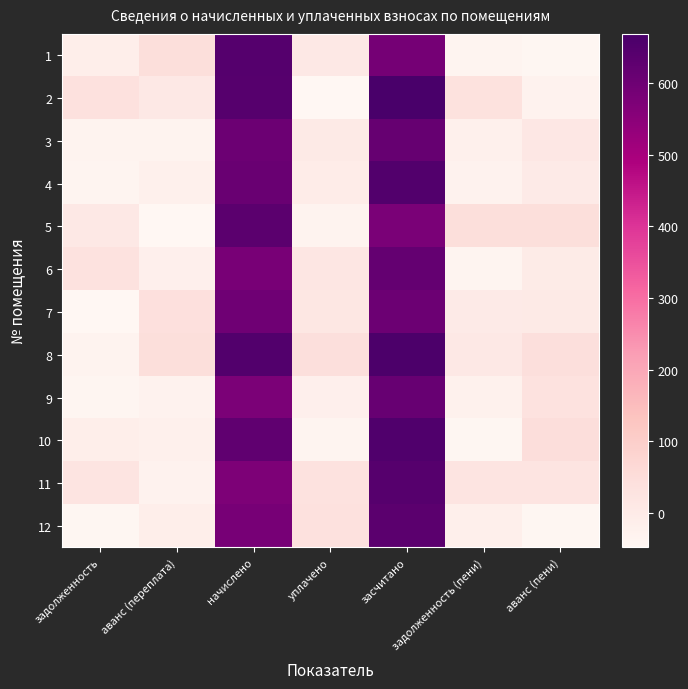

Reading left to right, transcribe all the data shown in this chart.

1: задолженность=-12.5	аванс (переплата)=45.1	начислено=644.9	уплачено=9.9	засчитано=587.3	задолженность (пени)=-34.4	аванс (пени)=-44.2
2: задолженность=36.6	аванс (переплата)=10.1	начислено=642.5	уплачено=-47.9	засчитано=668.7	задолженность (пени)=33.2	аванс (пени)=-28.8
3: задолженность=-31.8	аванс (переплата)=-31.7	начислено=602.1	уплачено=2.5	засчитано=614.9	задолженность (пени)=-20.9	аванс (пени)=11.2
4: задолженность=-36.1	аванс (переплата)=-20.8	начислено=608.4	уплачено=-4.4	засчитано=650.2	задолженность (пени)=-30.0	аванс (пени)=1.4
5: задолженность=9.2	аванс (переплата)=-45.4	начислено=632.5	уплачено=-32.9	засчитано=578.2	задолженность (пени)=44.9	аванс (пени)=46.6
6: задолженность=30.8	аванс (переплата)=-19.5	начислено=581.5	уплачено=18.4	засчитано=615.7	задолженность (пени)=-37.8	аванс (пени)=-0.5
7: задолженность=-46.6	аванс (переплата)=40.9	начислено=597.6	уплачено=16.3	засчитано=602.9	задолженность (пени)=2.0	аванс (пени)=4.7
8: задолженность=-31.5	аванс (переплата)=47.0	начислено=649.2	уплачено=43.9	засчитано=661.2	задолженность (пени)=9.8	аванс (пени)=42.2
9: задолженность=-41.2	аванс (переплата)=-30.4	начислено=576.2	уплачено=-17.5	засчитано=610.6	задолженность (пени)=-22.9	аванс (пени)=32.9
10: задолженность=-14.3	аванс (переплата)=-21.9	начислено=626.0	уплачено=-35.9	засчитано=651.9	задолженность (пени)=-42.5	аванс (пени)=48.7
11: задолженность=27.2	аванс (переплата)=-30.1	начислено=572.3	уплачено=31.5	засчитано=642.4	задолженность (пени)=22.9	аванс (пени)=27.1
12: задолженность=-42.6	аванс (переплата)=-14.2	начислено=583.3	уплачено=36.3	засчитано=634.0	задолженность (пени)=-16.9	аванс (пени)=-43.6